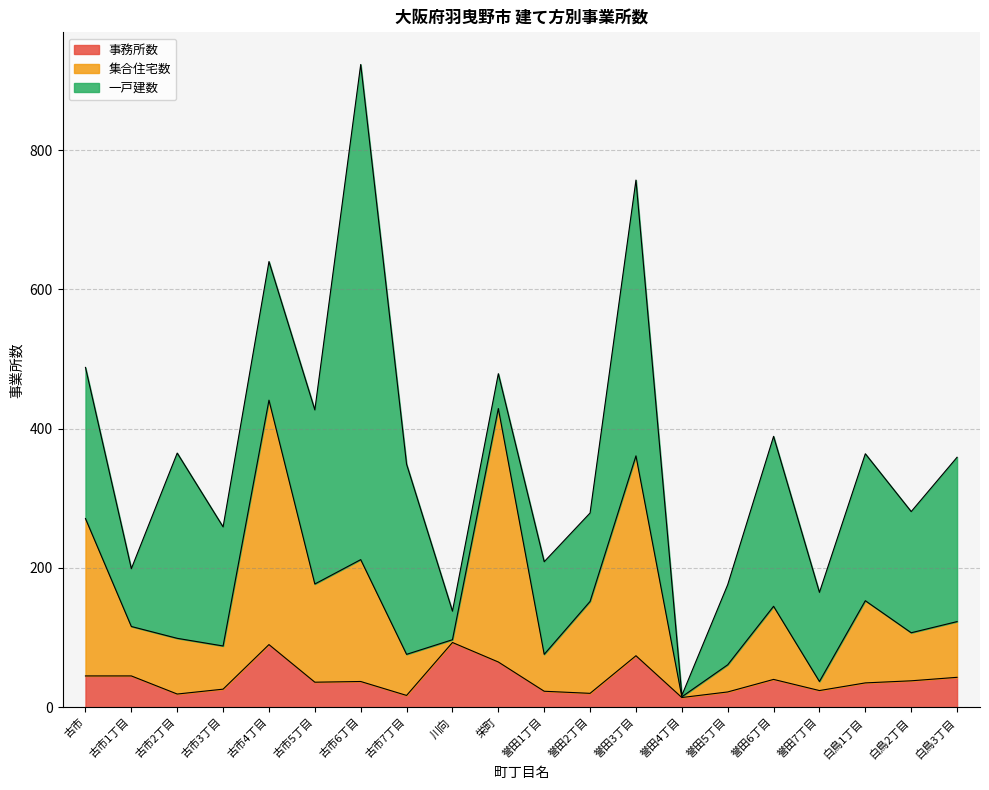

What are all the series names shown in the legend?

事務所数, 集合住宅数, 一戸建数